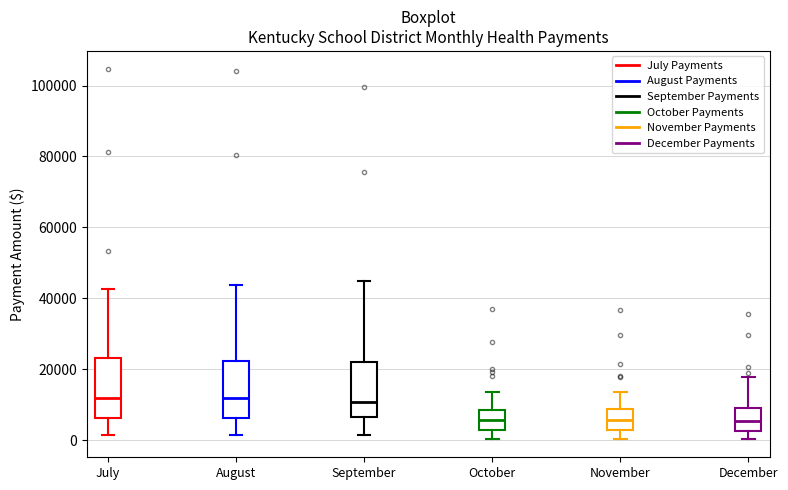

Reading left to right, read every box against the y-axis: the position of its median line, the range the box covers, and the ends of its whiskers. The values are not printed on the chart, so give them approximately, as read against the axis.

July: median 12000, box 6000 to 24000, whiskers 2000 to 42000
August: median 12000, box 6000 to 22000, whiskers 2000 to 44000
September: median 10000, box 6000 to 22000, whiskers 2000 to 44000
October: median 6000, box 2000 to 8000, whiskers 0 to 14000
November: median 6000, box 2000 to 8000, whiskers 0 to 14000
December: median 6000, box 2000 to 8000, whiskers 0 to 18000